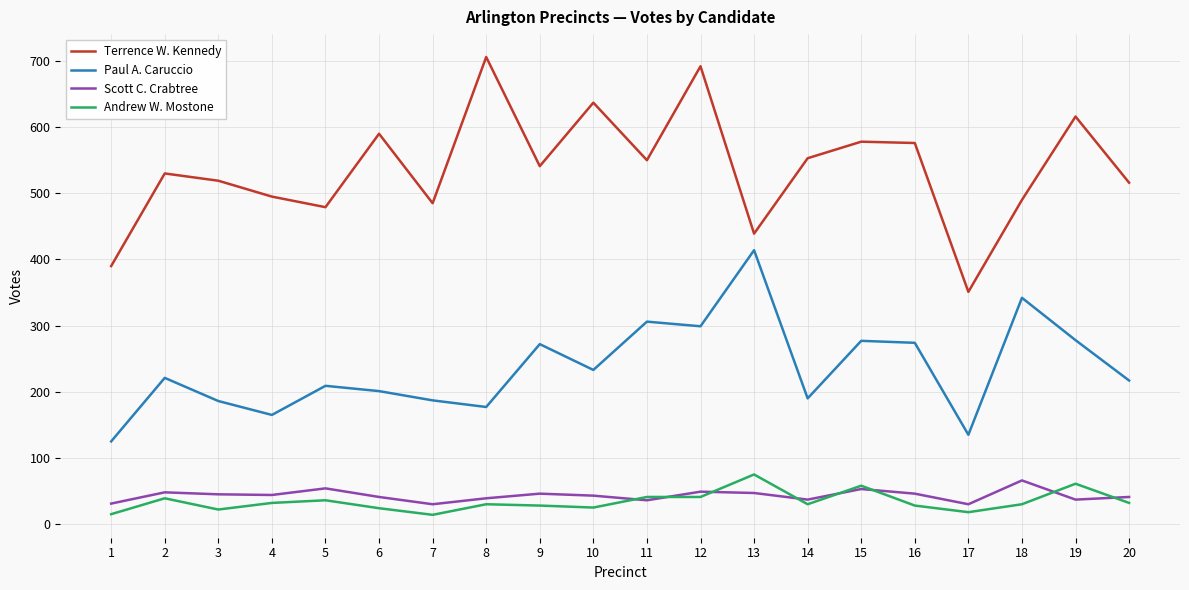

Between 1 and 14, which series saw the biggest shift?

Terrence W. Kennedy